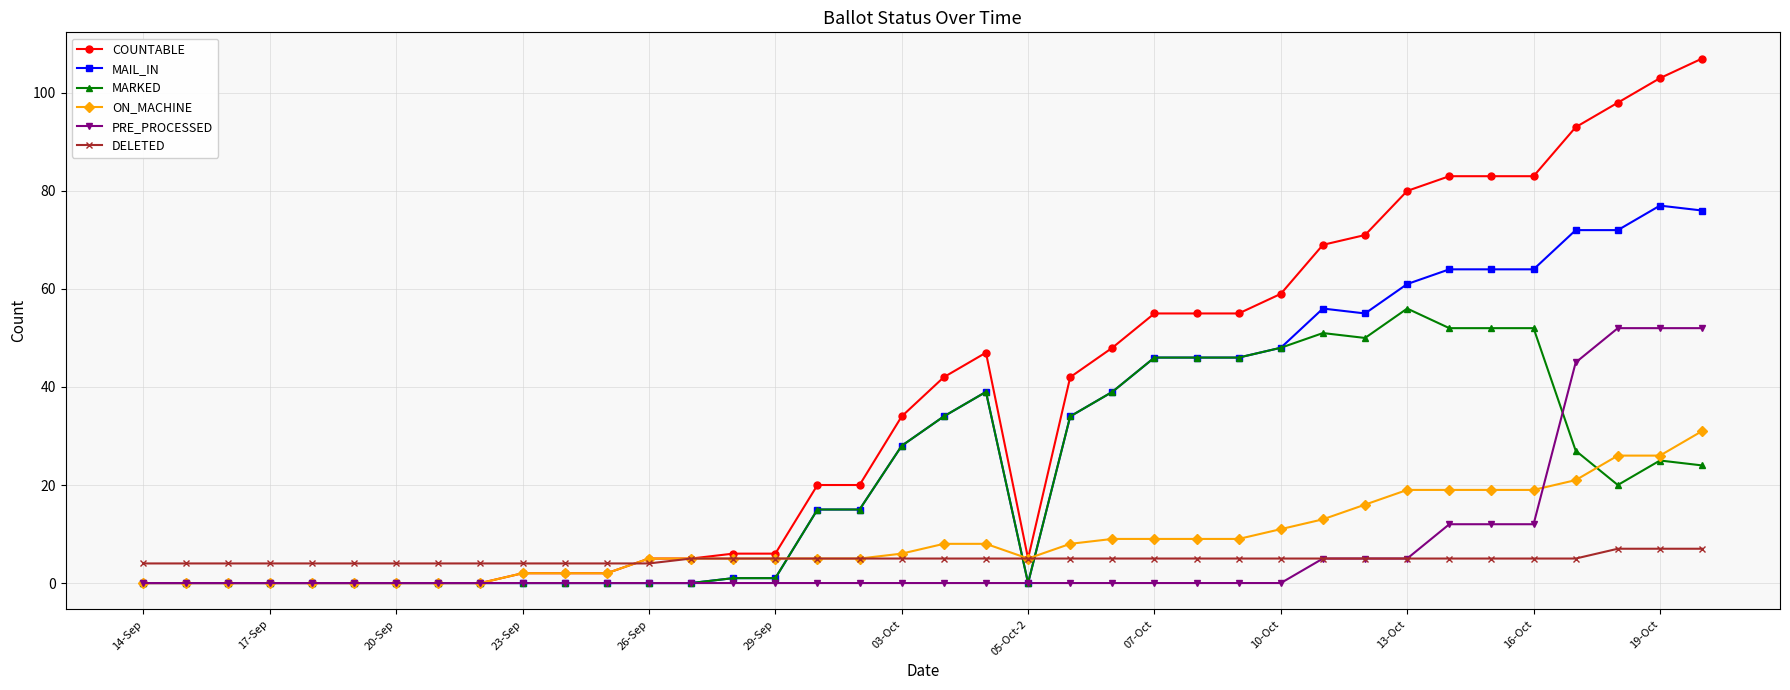

What is the highest value of the COUNTABLE series?

107